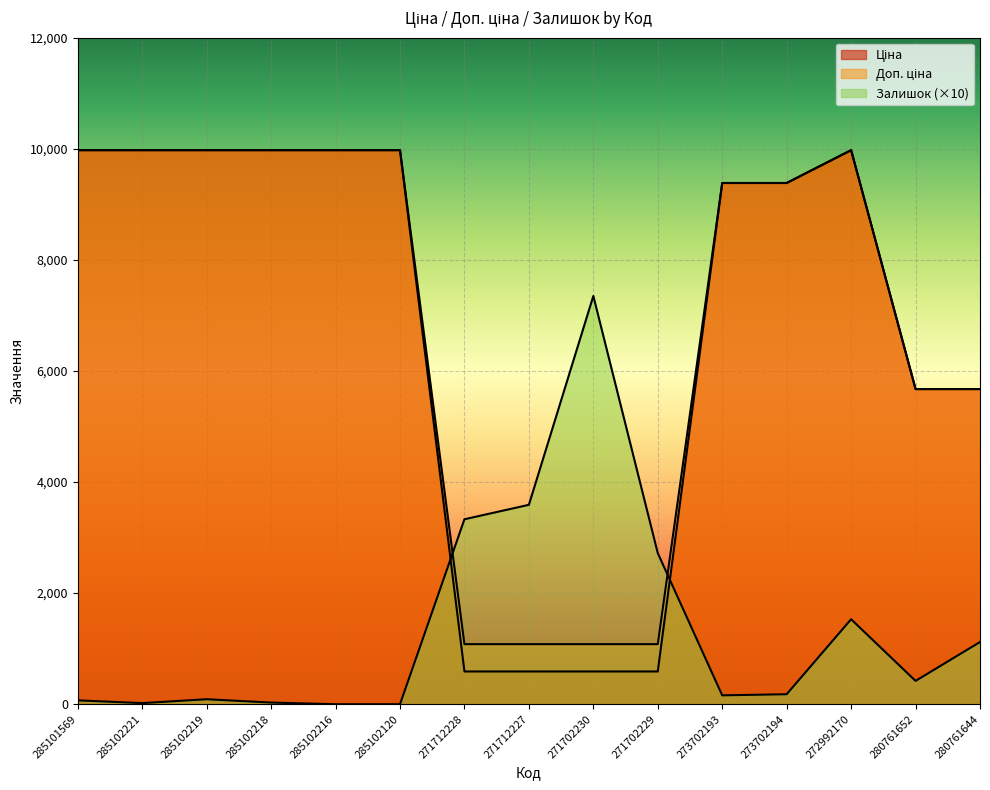

How many lines are shown in the chart?

3